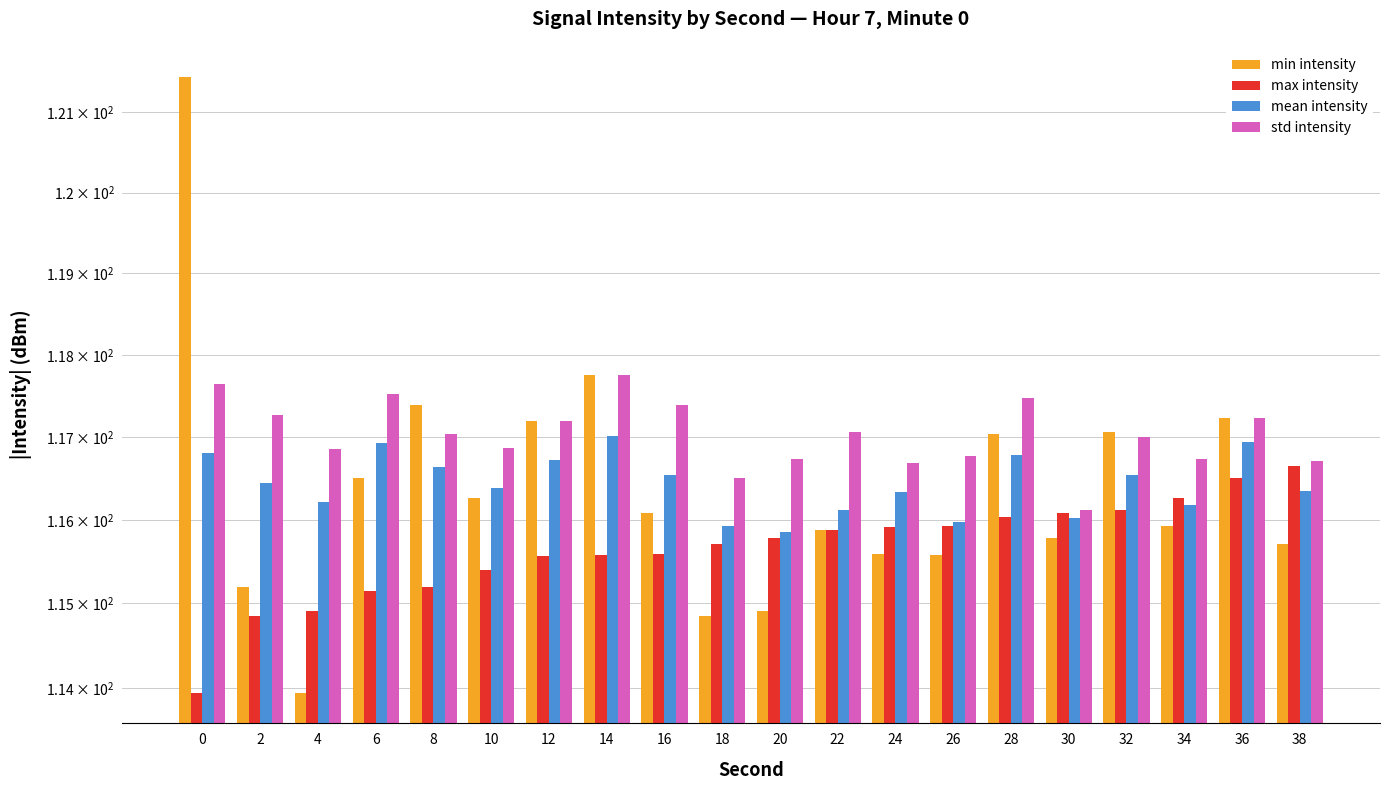

At which label does max intensity first exceed 115?

6